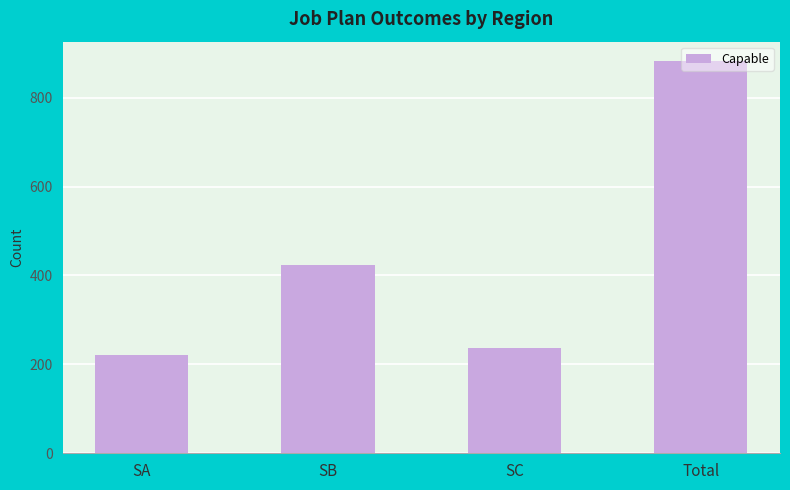

True or false: the data shows 89 at SC.

False